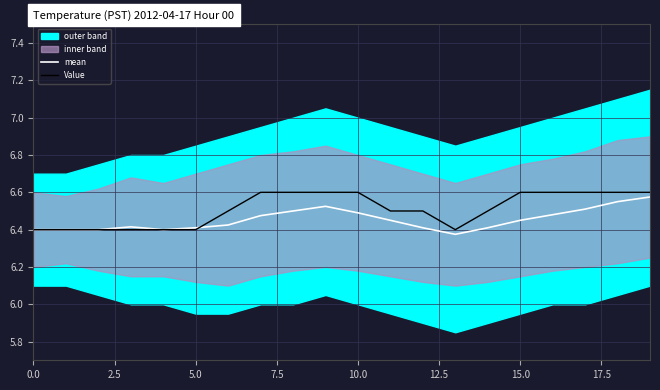

Reading left to right, extract all data points from this chart.

mean: 6.4	6.4	6.4	6.4	6.4	6.4	6.4	6.5	6.5	6.5	6.5	6.5	6.4	6.4	6.4	6.5	6.5	6.5	6.5	6.6
Value: 6.4	6.4	6.4	6.4	6.4	6.4	6.5	6.6	6.6	6.6	6.6	6.5	6.5	6.4	6.5	6.6	6.6	6.6	6.6	6.6